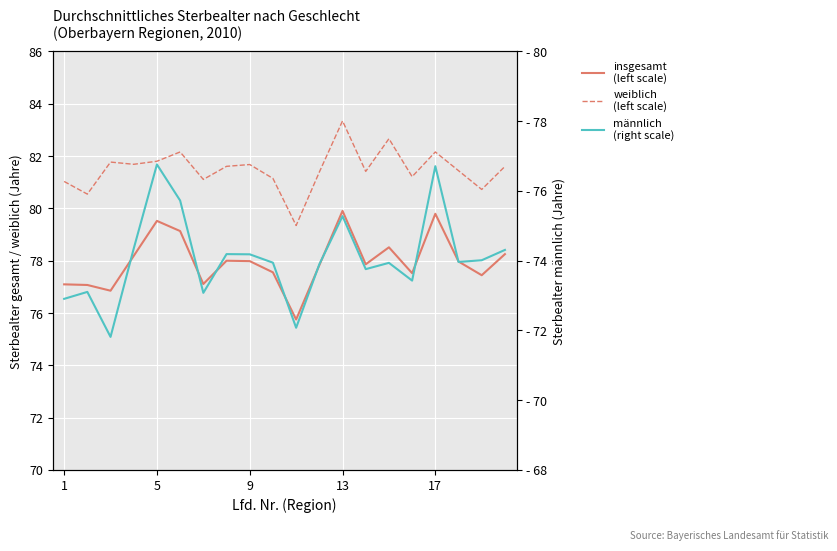

Count the number of data series in this chart.

3